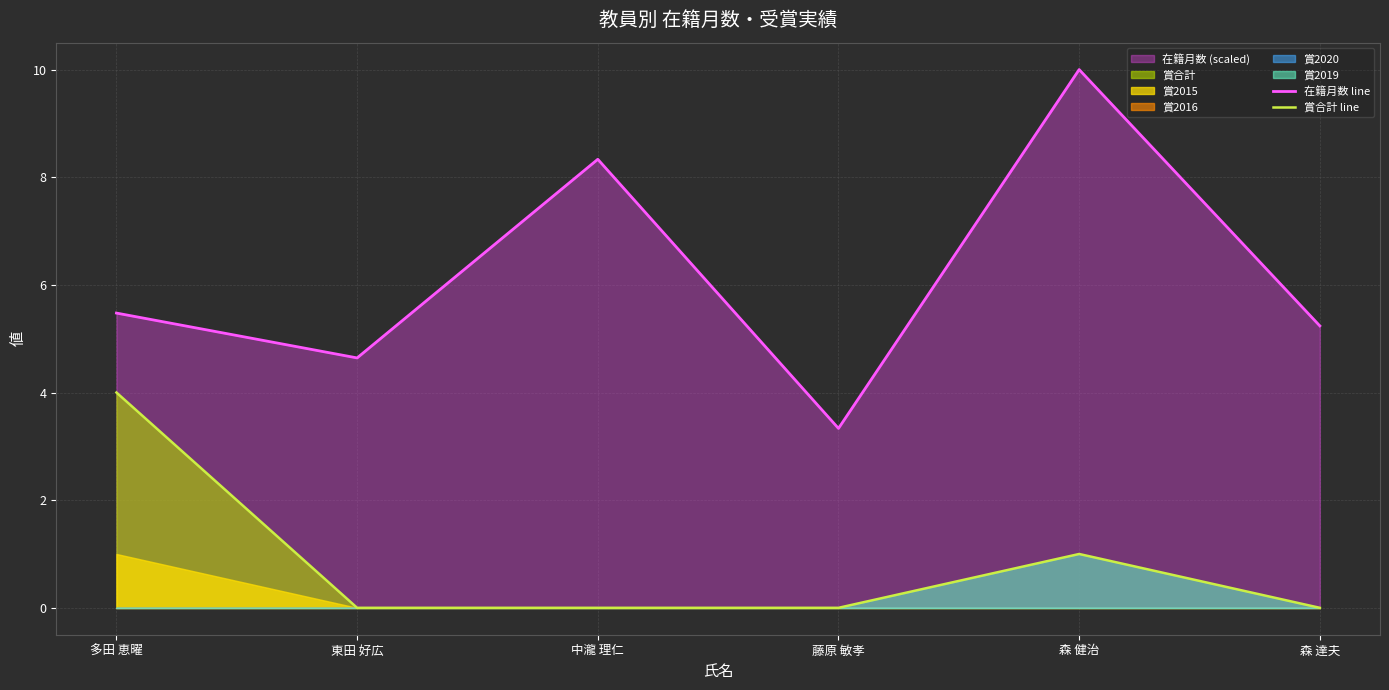

What is the minimum value for 在籍月数 line?

3.3